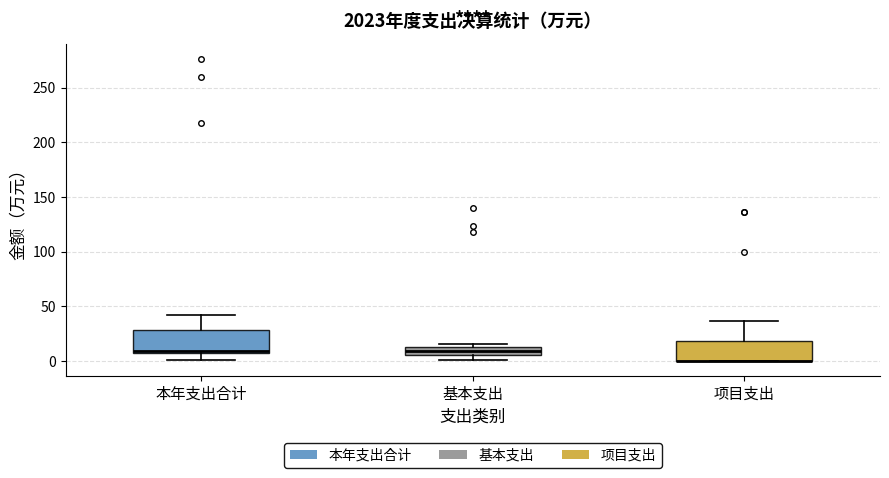

Where is the lower edge of the box for 项目支出 on the y-axis? The values are not printed on the chart, so give them approximately, as read against the axis.

0